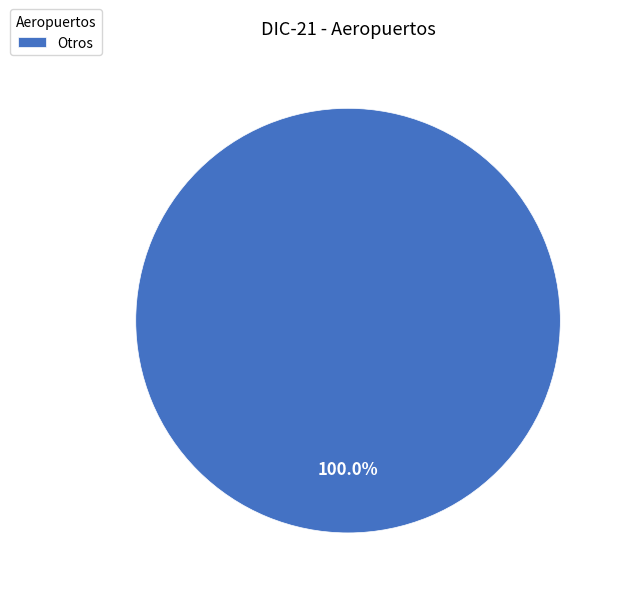

Rank the categories by value from lowest to highest.

Otros